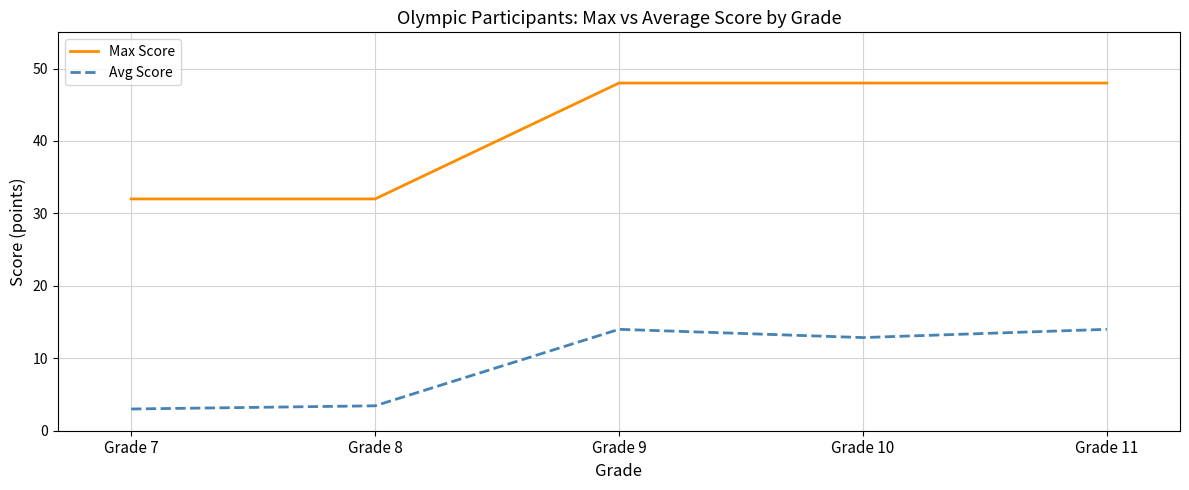

Is it true that Max Score equals 10.3 at Grade 11?

False